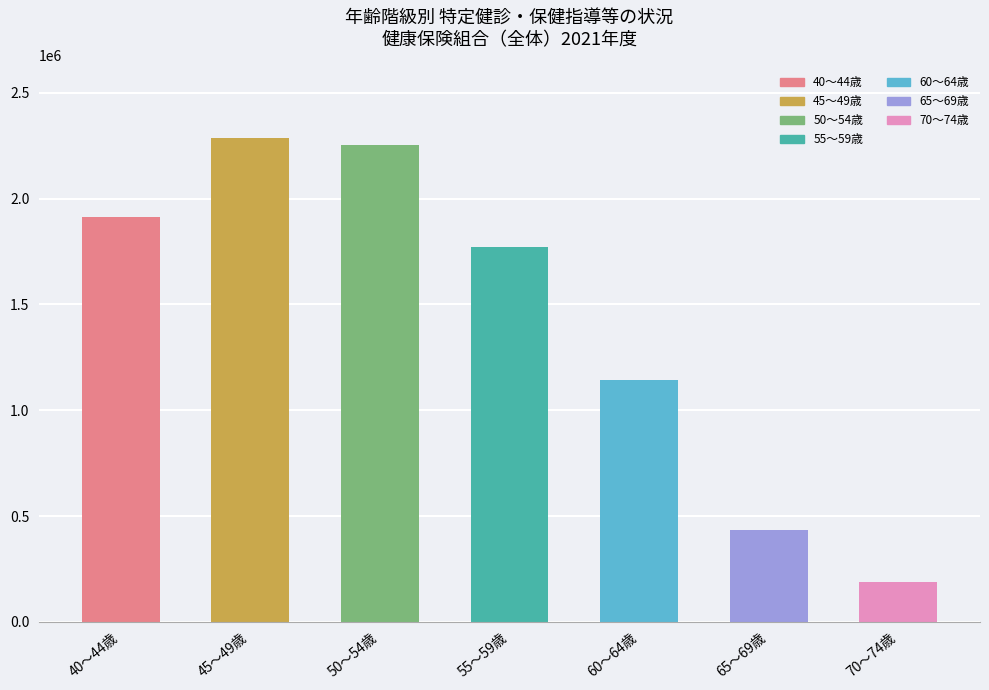

What is the average value?

1426783